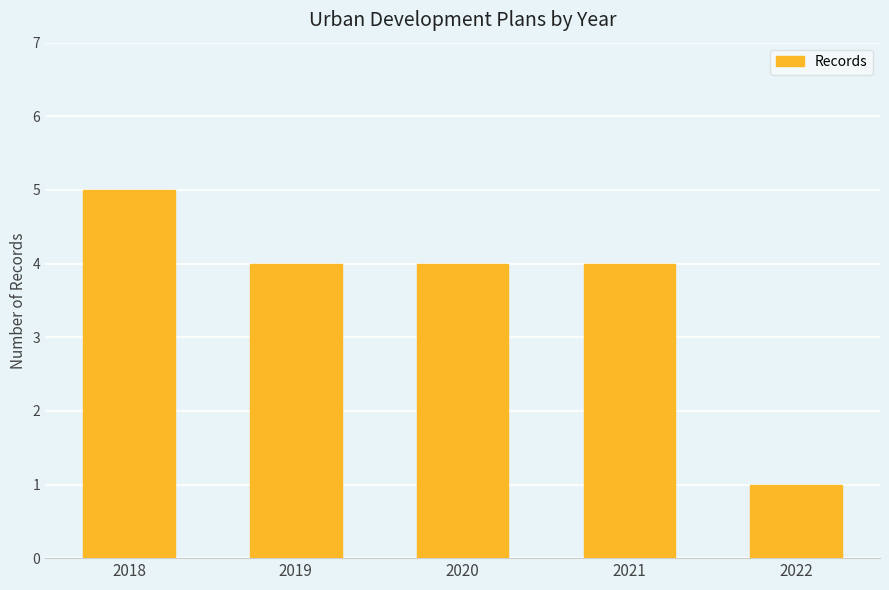

What is the smallest value displayed?

1